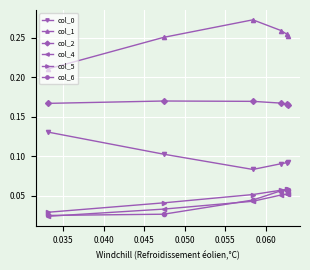

Does the chart display data point markers on the line(s)?

Yes